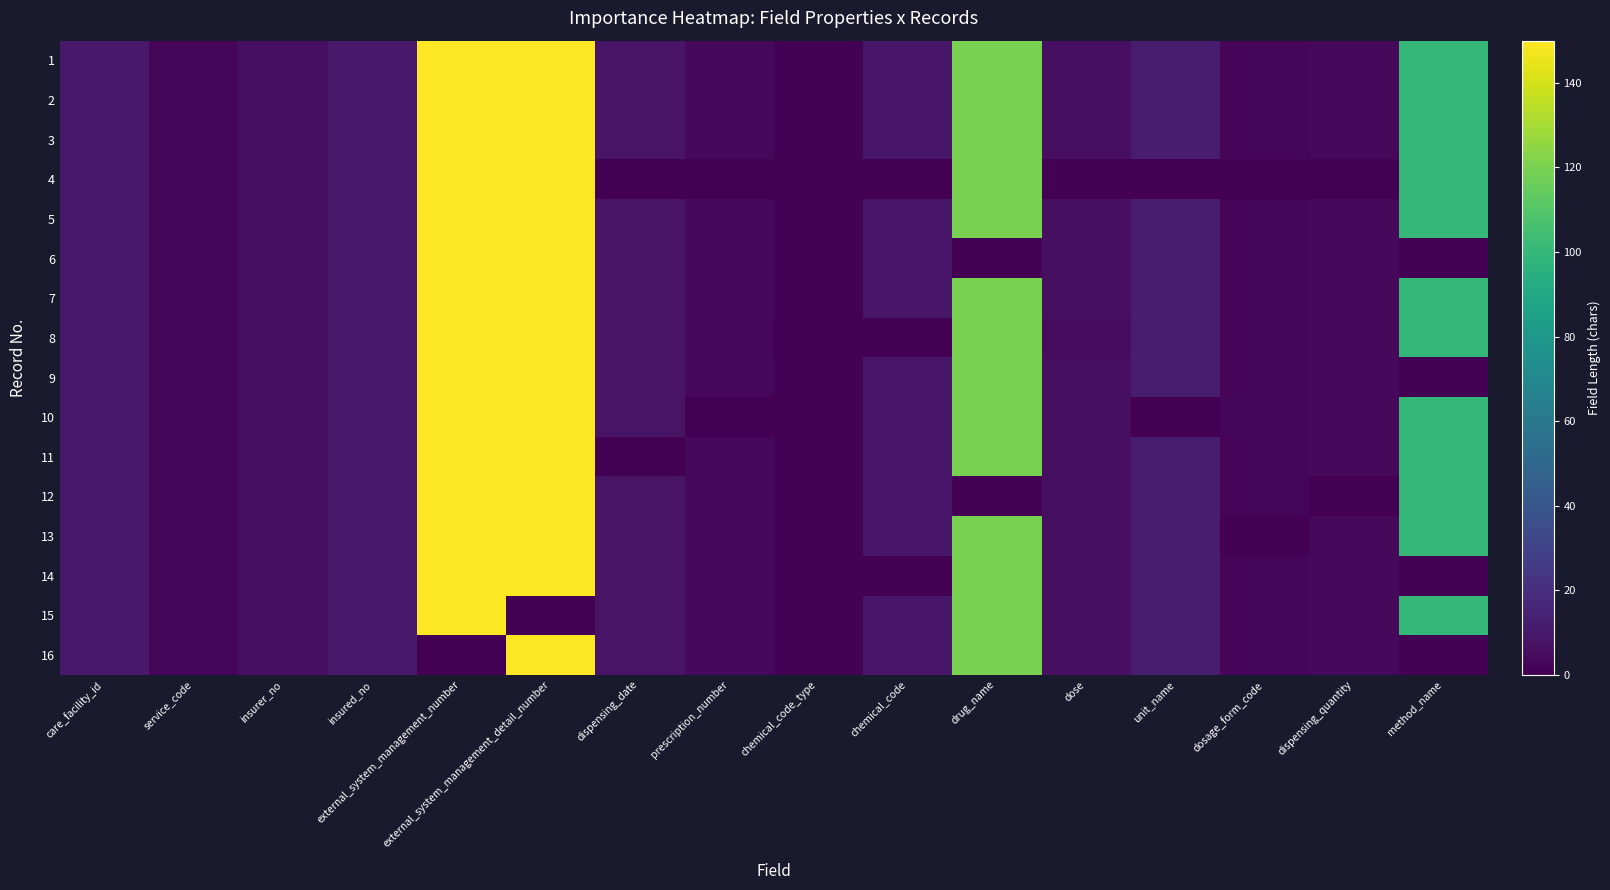

At which category is the sum across all series the highest?

external_system_management_number